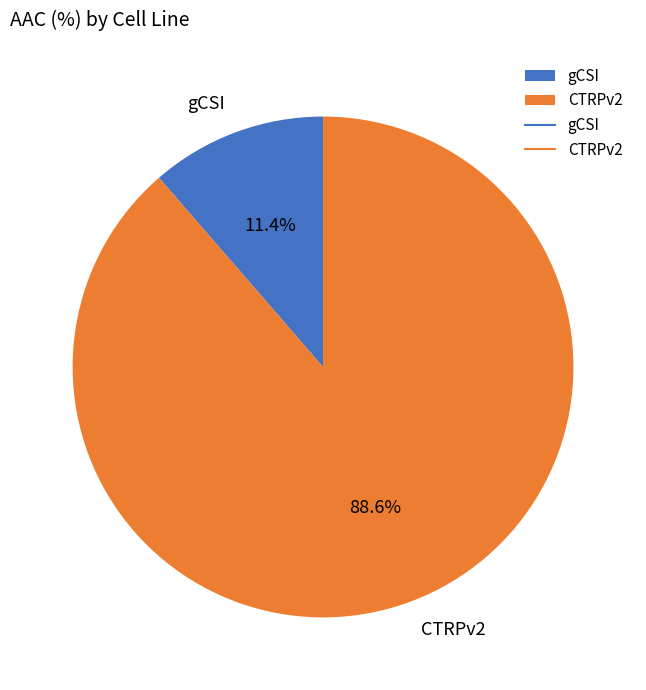

Combined, do CTRPv2 and gCSI account for over 50%?

Yes